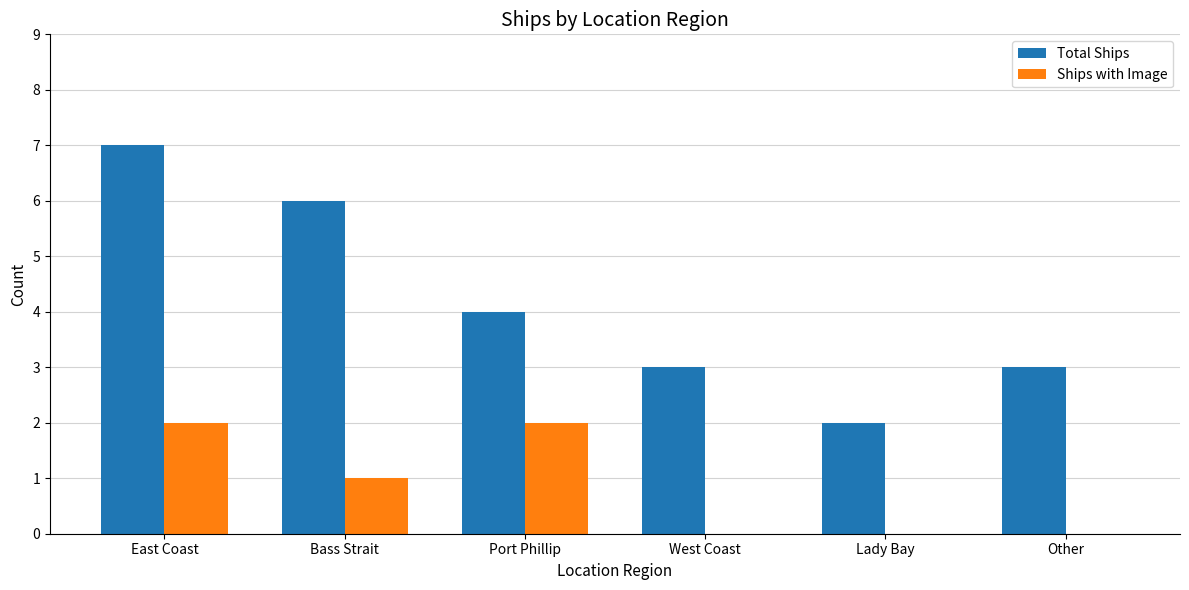

What is the average value of the Total Ships series?

4